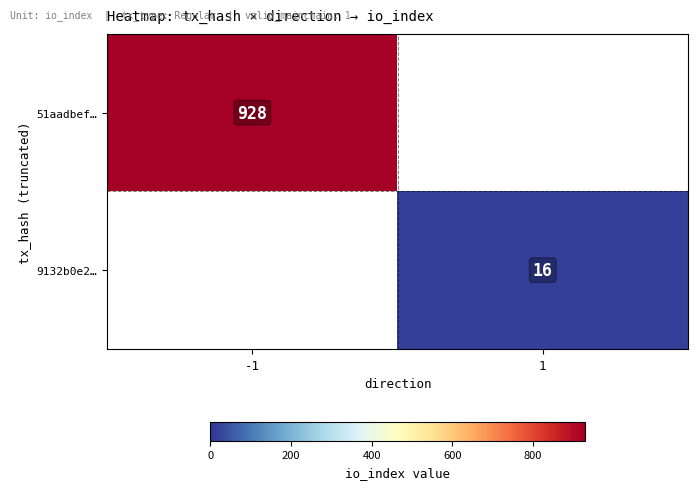

True or false: 51aadbef… has a value of 331 at -1.

False